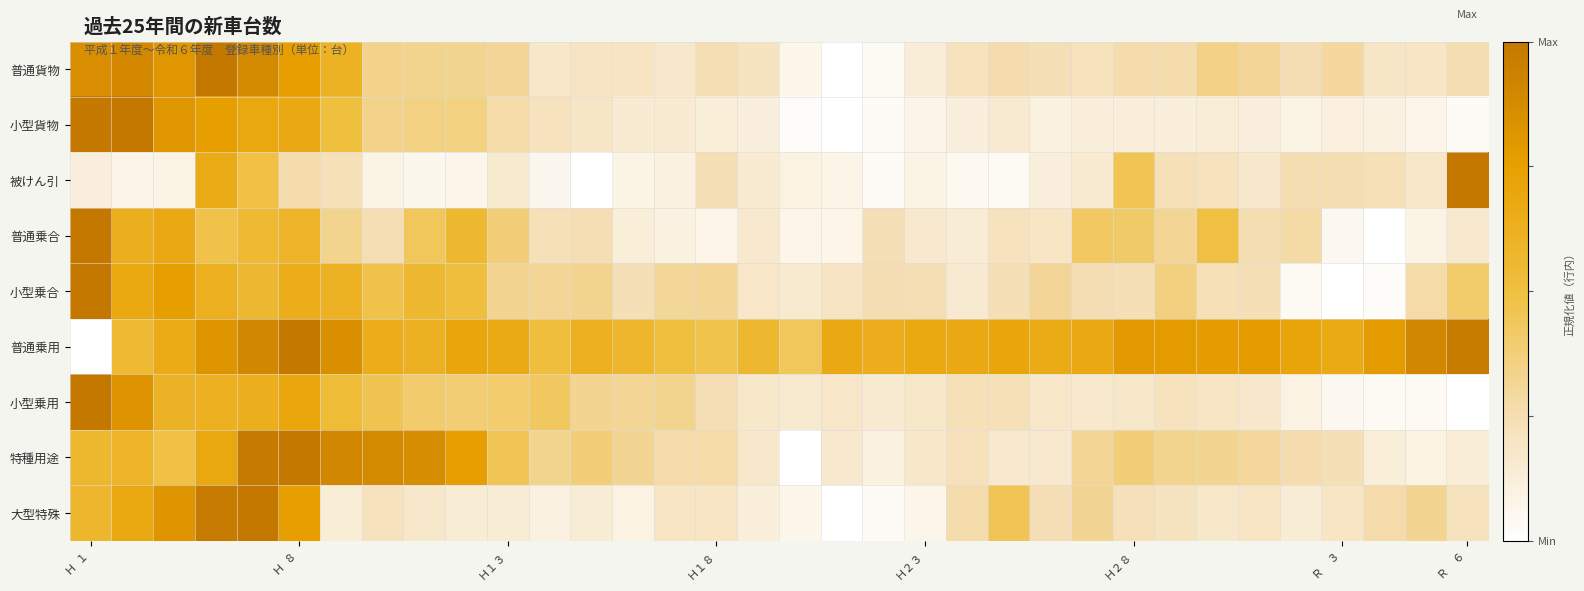

Which series has the largest total across all categories?

普通乗用